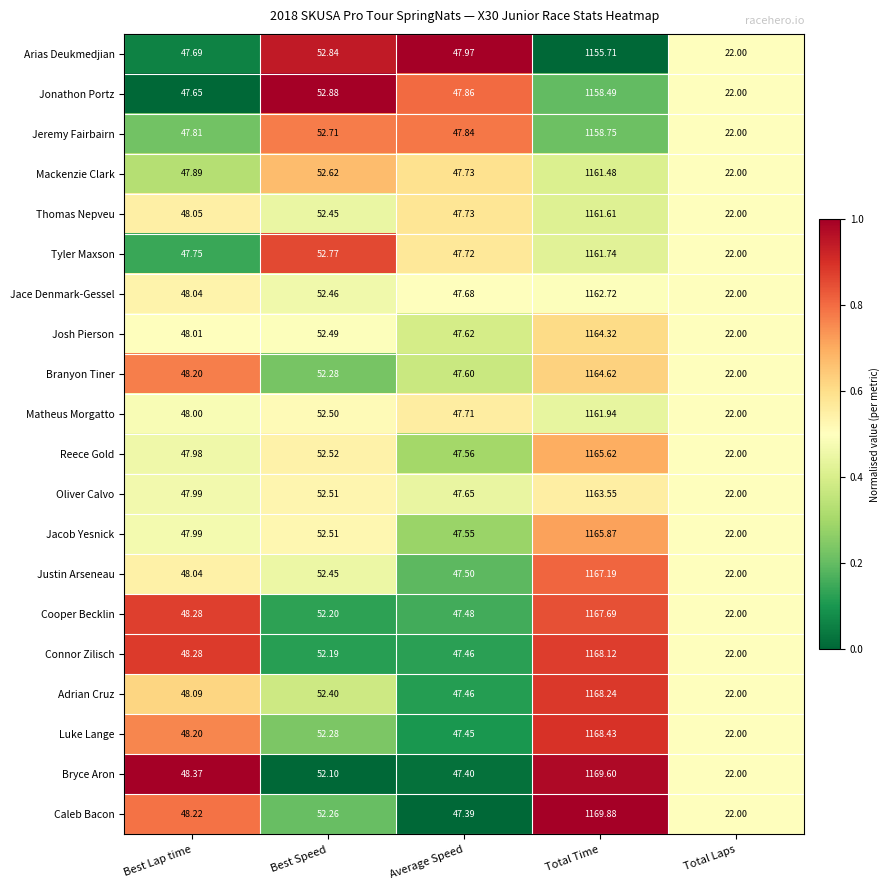

Which series has the largest total across all categories?

Caleb Bacon